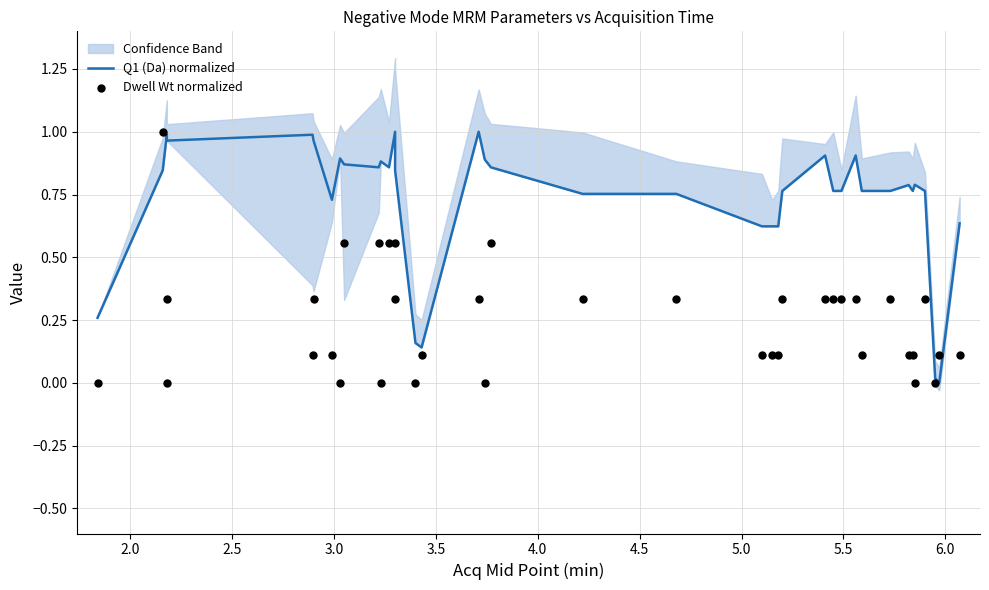

Which series has the widest spread of Y values?

Q1 (Da) normalized